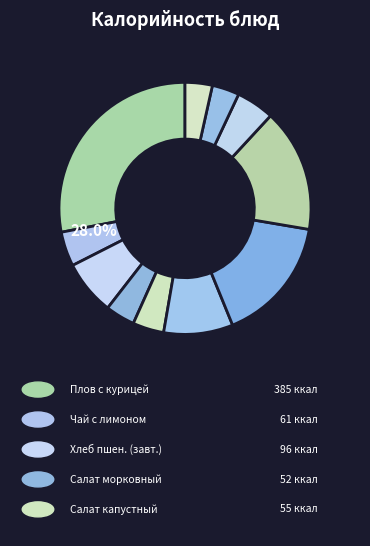

Is it true that Каша гречневая с маслом is 16% of the pie?

True